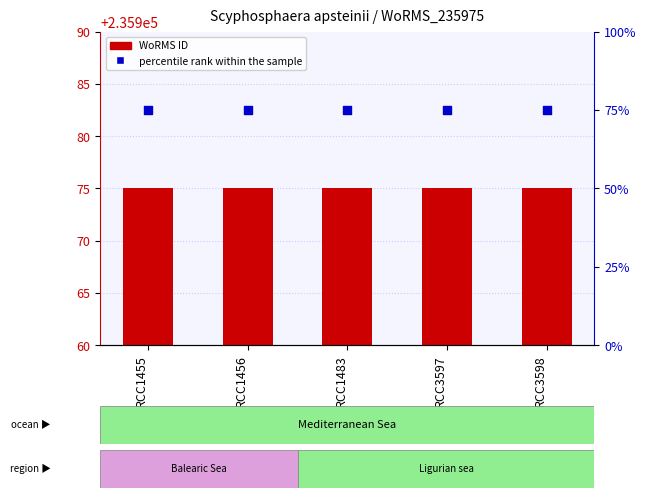

Which series has the widest spread of Y values?

WoRMS ID